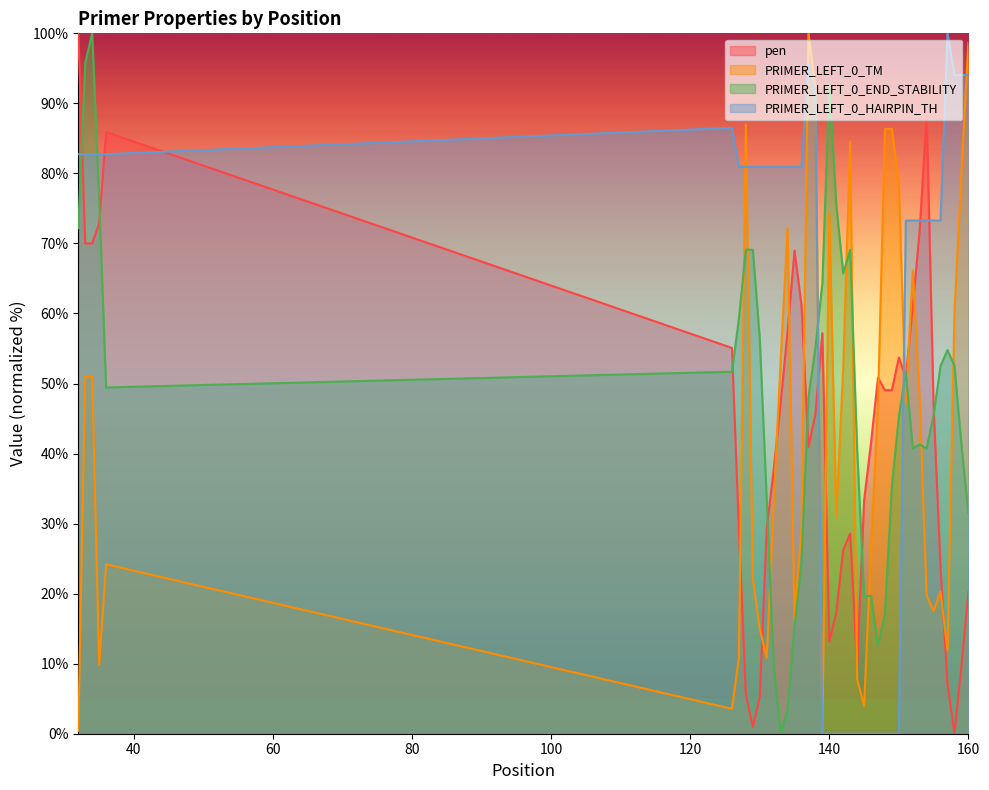

Count the number of data series in this chart.

4